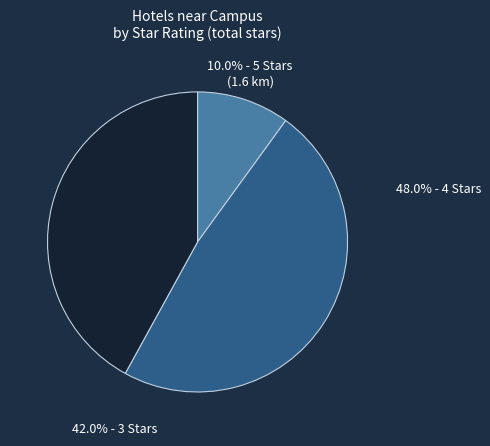

Is there any slice that represents more than half of the pie?

No